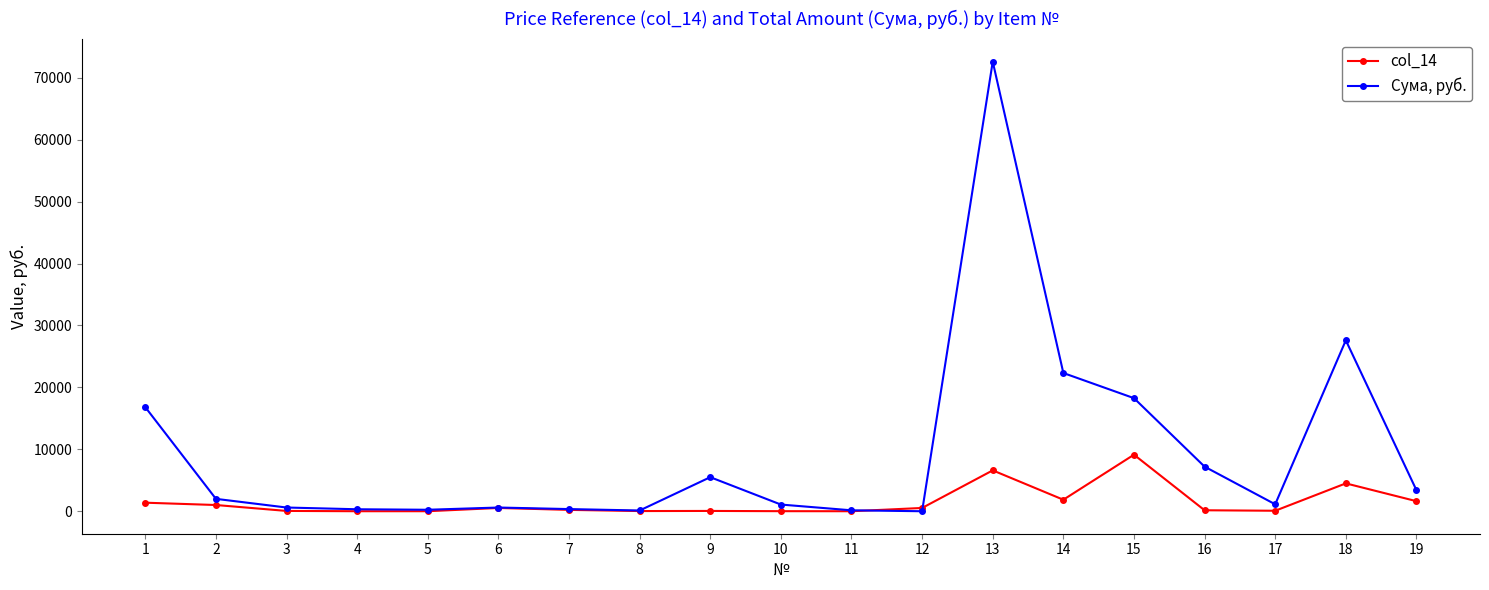

What is the total value across all series at 9?

5549.0